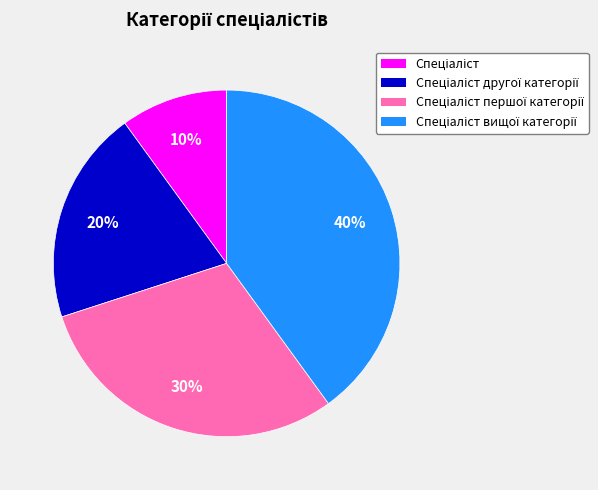

To the nearest percent, what is the average slice percentage?

25%